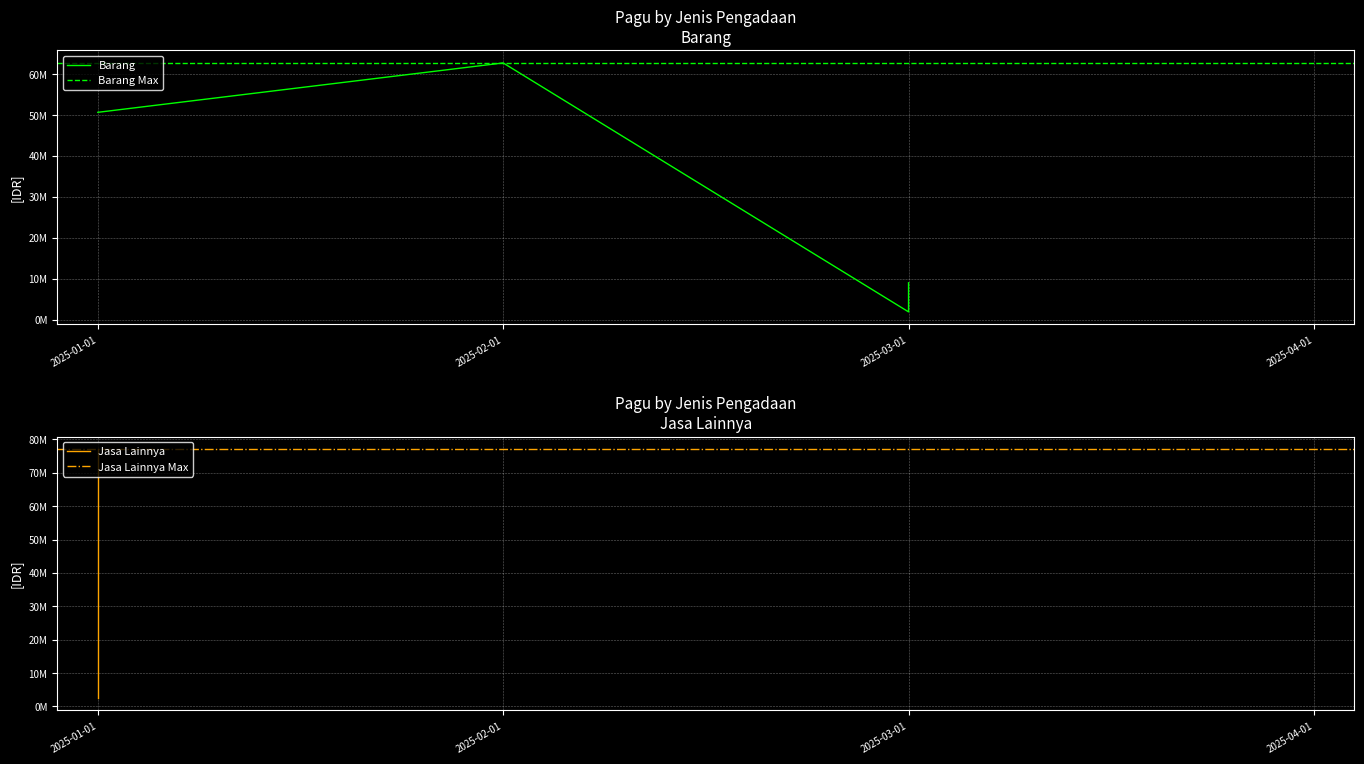

Where is Pagu nearest to the value 39497100?

3